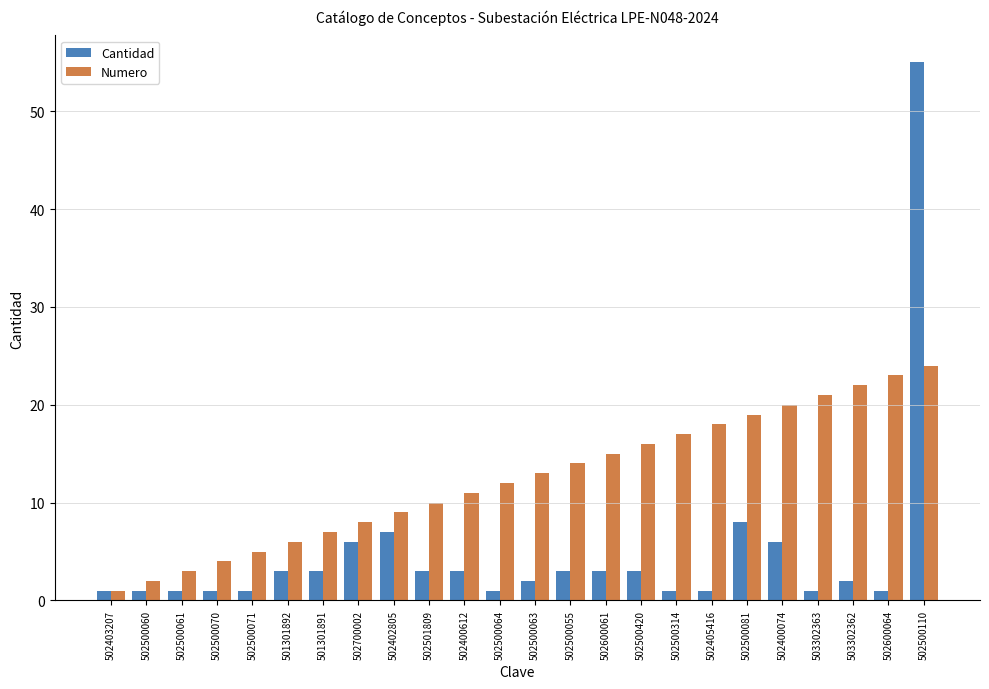

Reading left to right, what are all the values shown in this chart?

Cantidad: 502403207=1	502500060=1	502500061=1	502500070=1	502500071=1	501301892=3	501301891=3	502700002=6	502402805=7	502501809=3	502400612=3	502500064=1	502500063=2	502500055=3	502600061=3	502500420=3	502500314=1	502405416=1	502500081=8	502400074=6	503302363=1	503302362=2	502600064=1	502500110=55
Numero: 502403207=1	502500060=2	502500061=3	502500070=4	502500071=5	501301892=6	501301891=7	502700002=8	502402805=9	502501809=10	502400612=11	502500064=12	502500063=13	502500055=14	502600061=15	502500420=16	502500314=17	502405416=18	502500081=19	502400074=20	503302363=21	503302362=22	502600064=23	502500110=24